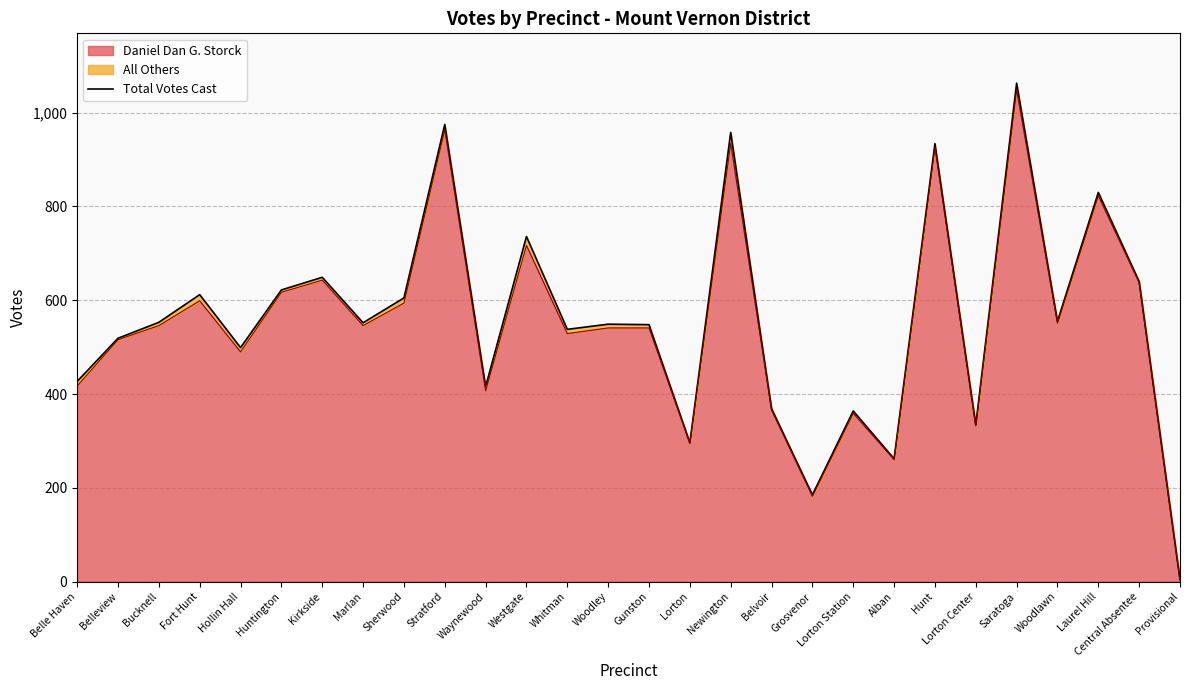

At which category does the chart reach its peak across all series?

Saratoga